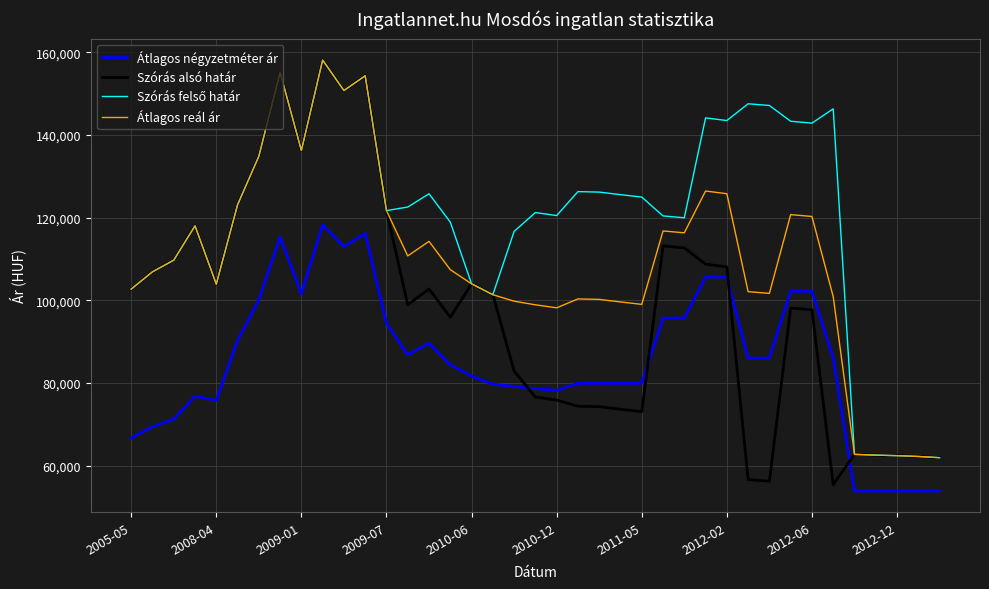

What is the highest value of the Átlagos négyzetméter ár series?

118266